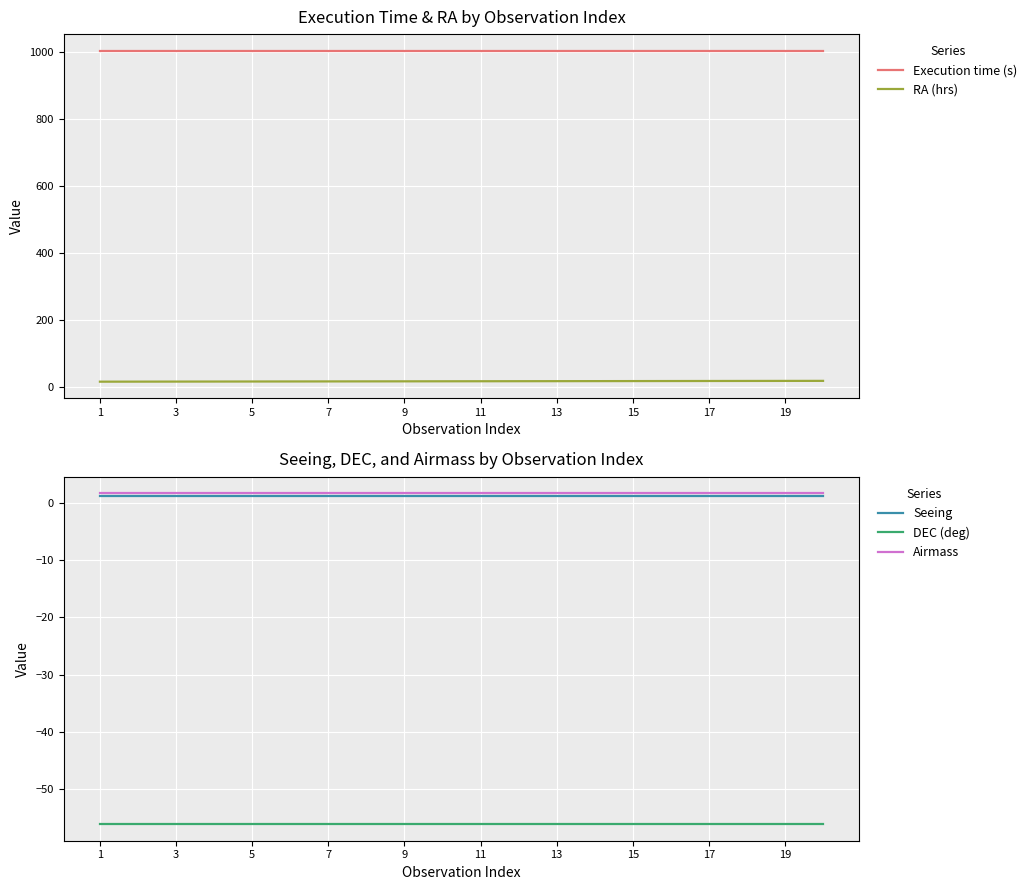

What is the lowest value of the Seeing series?

1.2